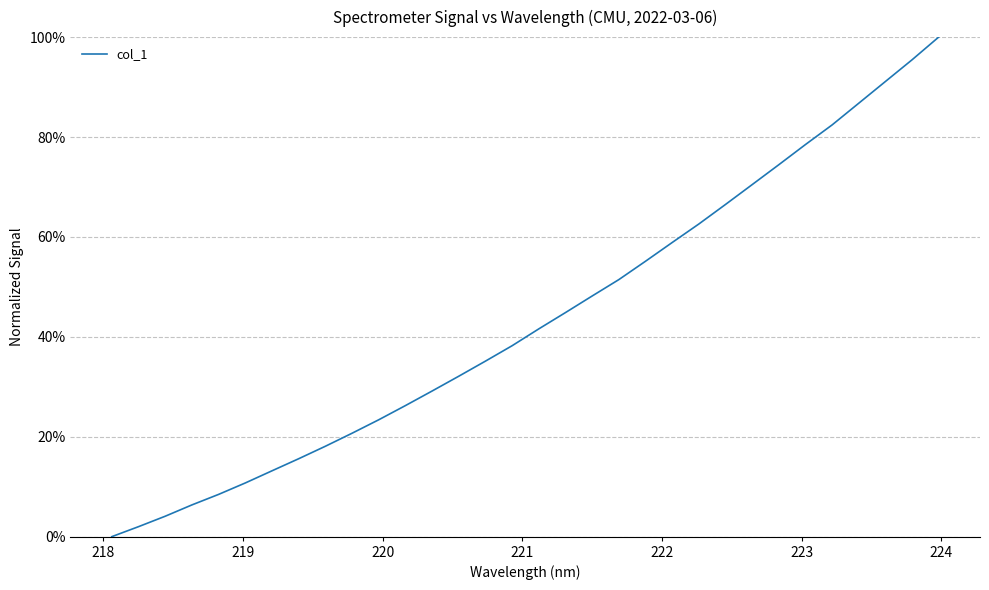

Does the chart have visible grid lines?

Yes